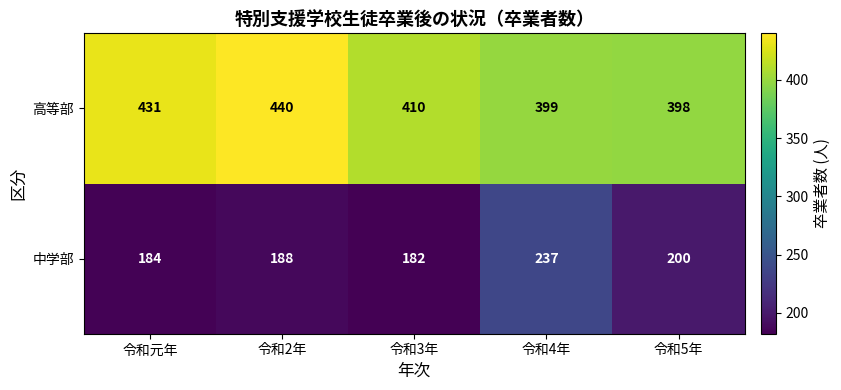

What is the smallest value displayed?

182